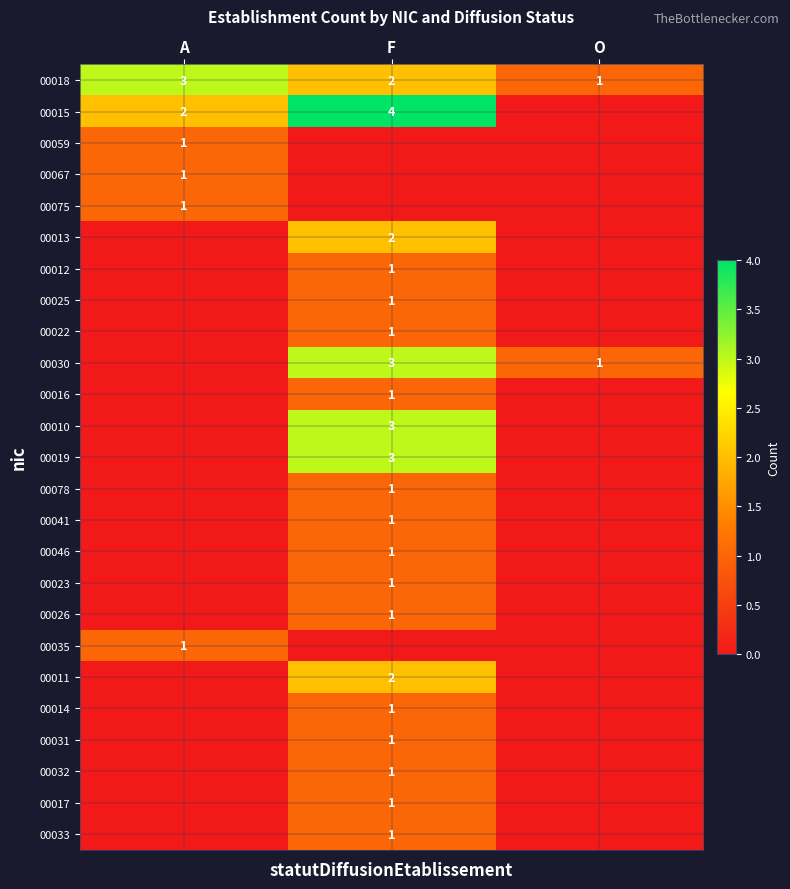

The value of 00059 at A is 0. True or false?

False